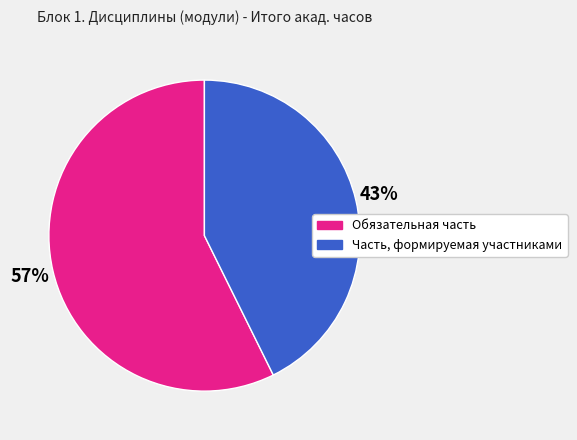

To the nearest percent, what is the combined percentage of Обязательная часть and Часть, формируемая участниками?

100%